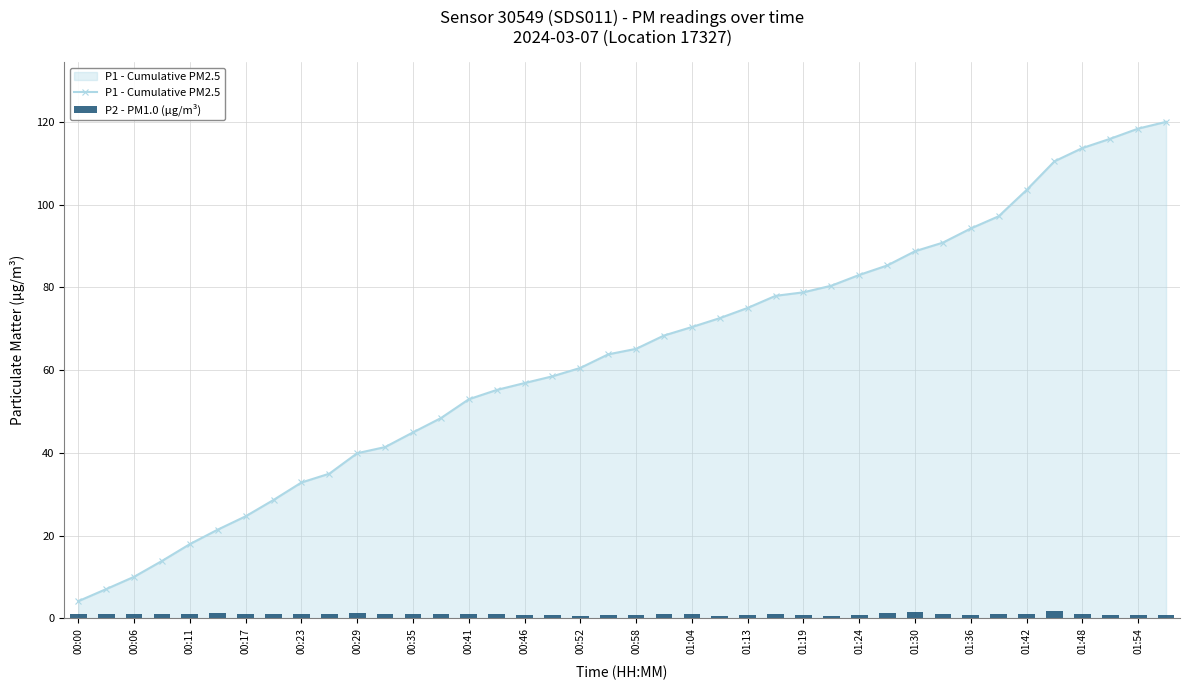

What is the sum of all P2 - PM1.0 (μg/m³) values?

41.1